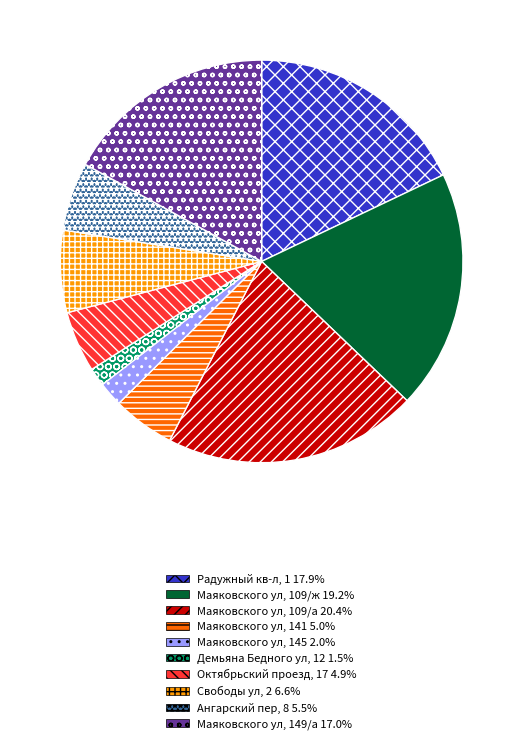

What is the ratio of the value at Маяковского ул, 149/а to the value at Ангарский пер, 8?

3.1